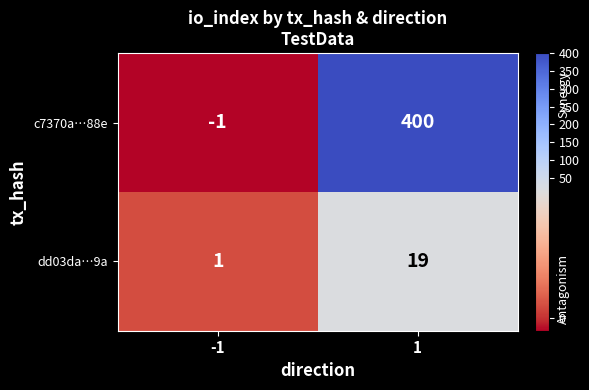

Between -1 and 1, which series saw the biggest shift?

c7370a…88e